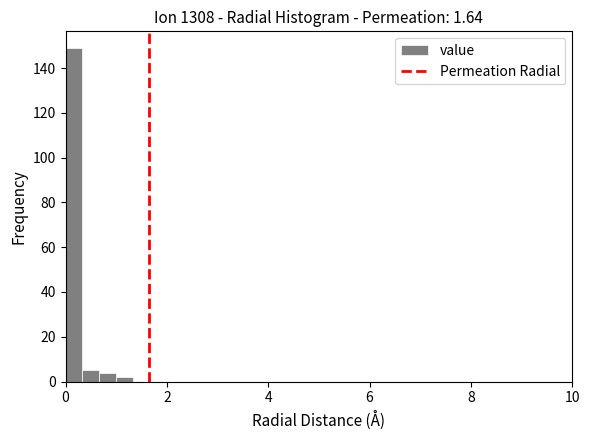

Around what value on the x-axis is the tallest bar? Give the approximate position of its centre, as read against the axis.

0.2